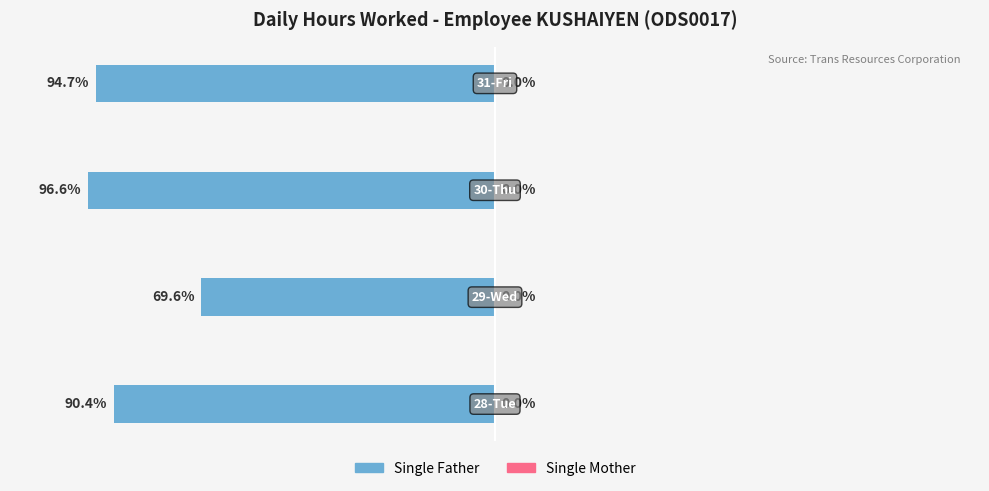

Are the bars horizontal?

Yes